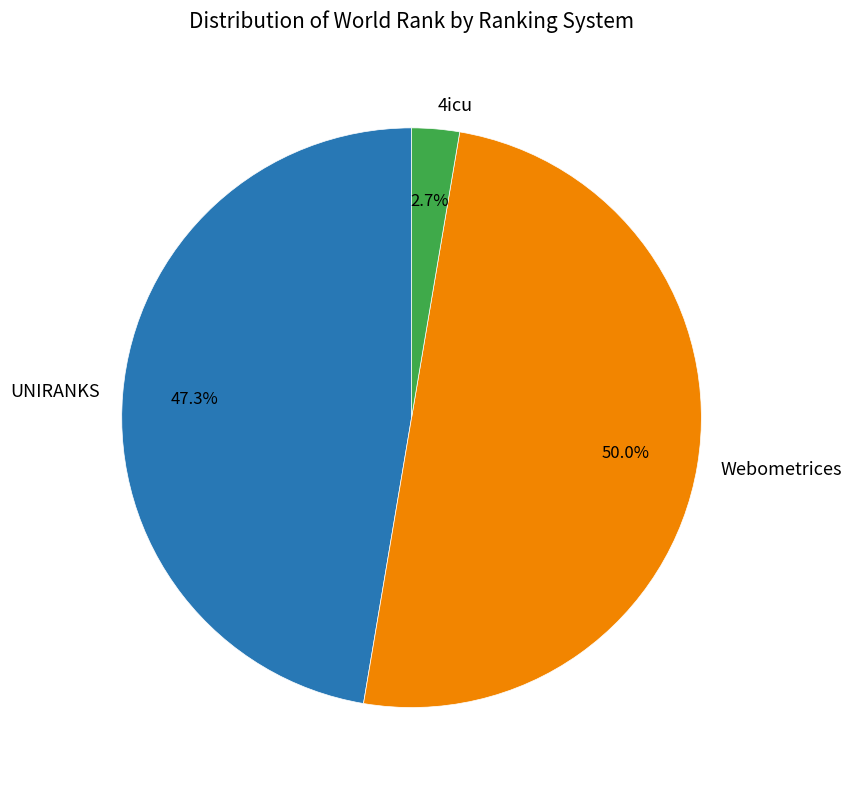

Which has a higher value, 4icu or UNIRANKS?

UNIRANKS